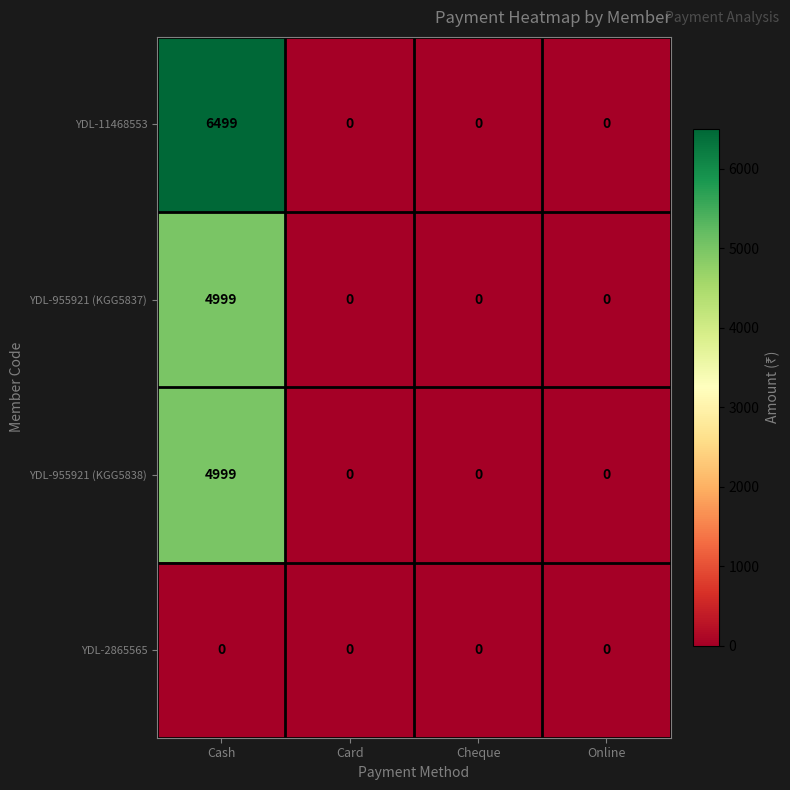

Which series changed the most between Cash and Online?

YDL-11468553